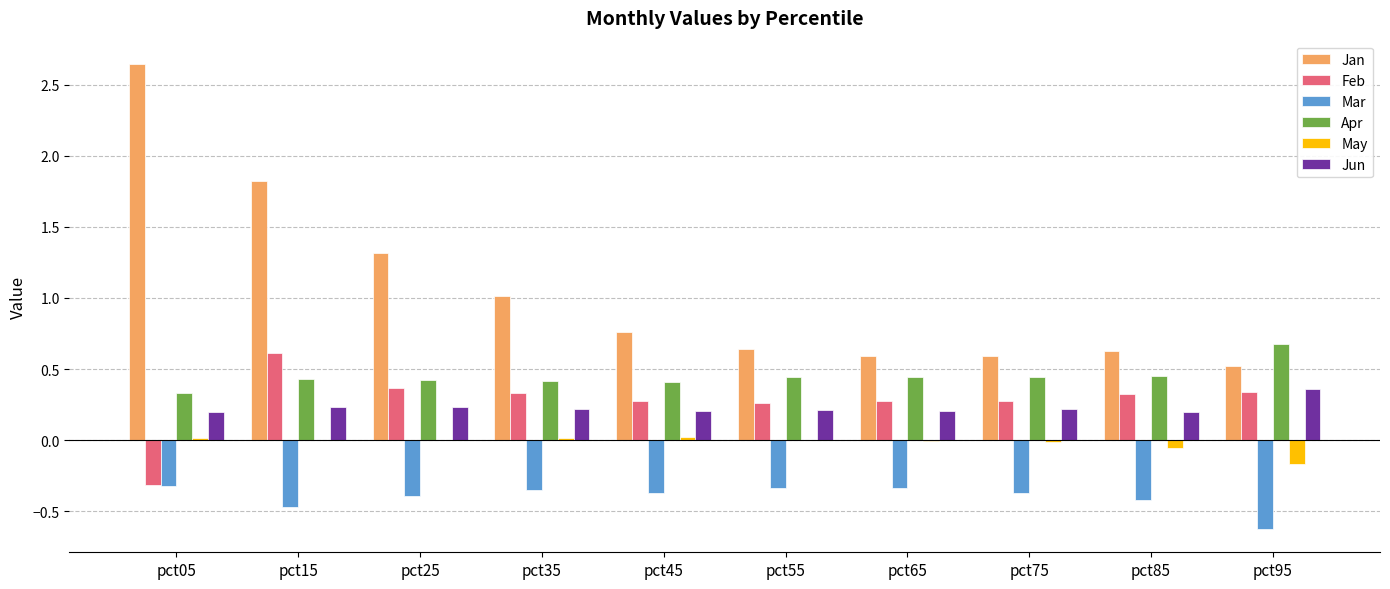

The value of Apr at pct25 is 0.4. True or false?

True